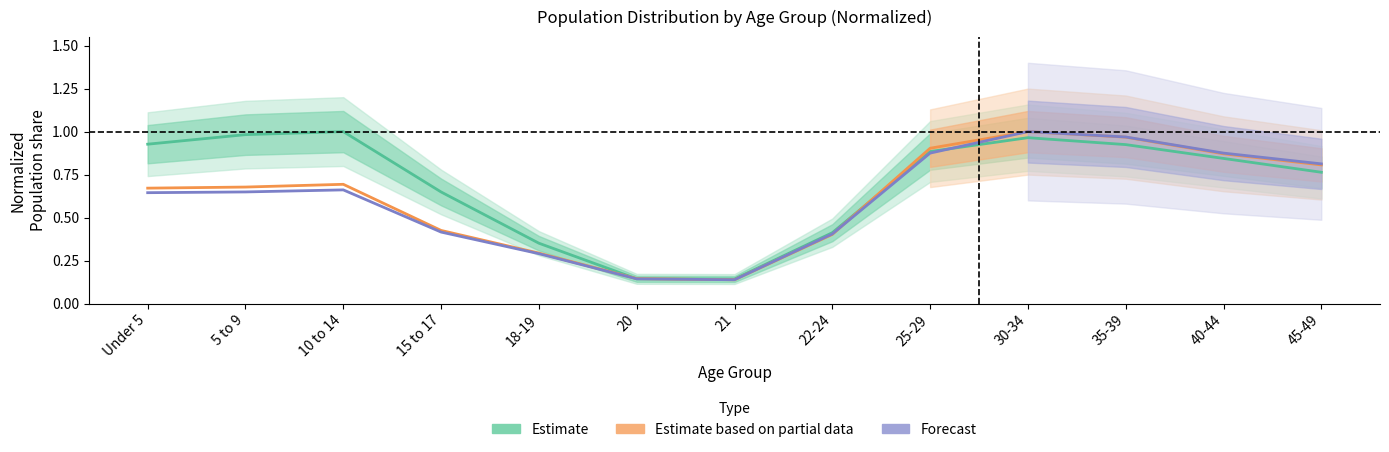

True or false: This Area (Estimate) has a value of 1.0 at 30-34.

True